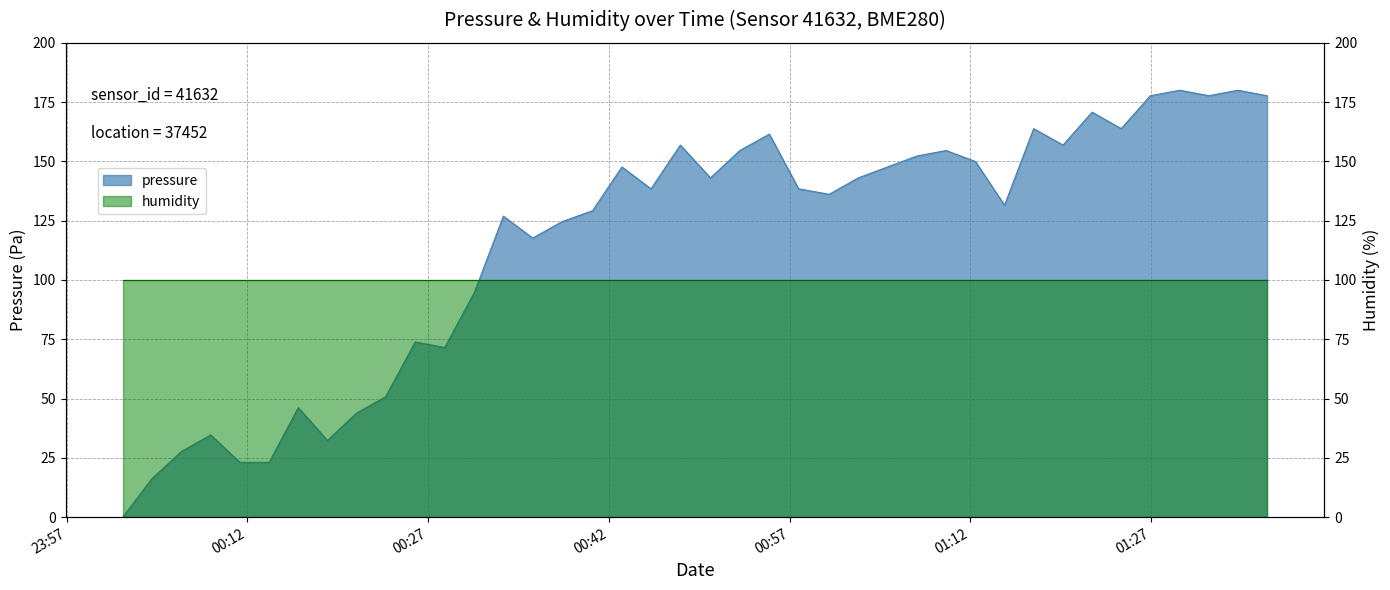

Is it true that the value at 2023-03-11T00:28:23 is 71.6?

True